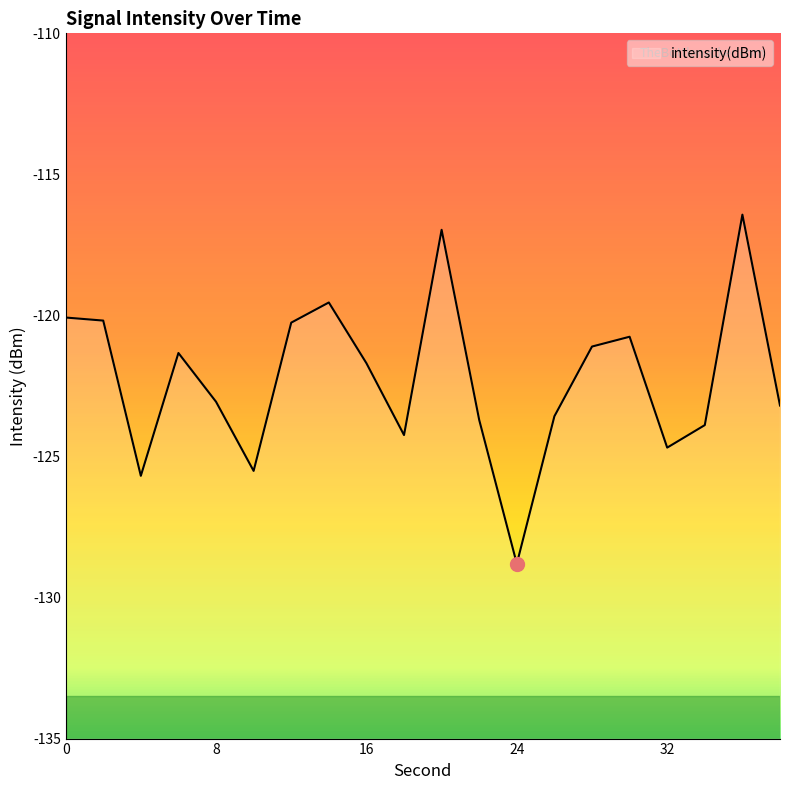

What is the average value?

-122.2